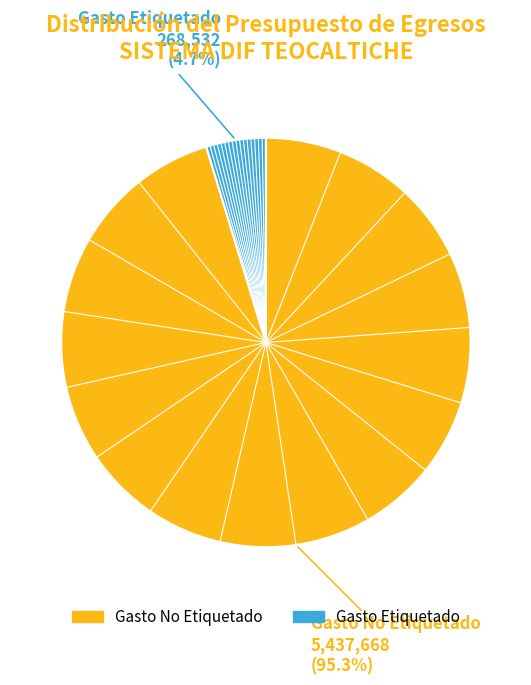

Is it true that Gasto No Etiquetado is 95% of the pie?

True